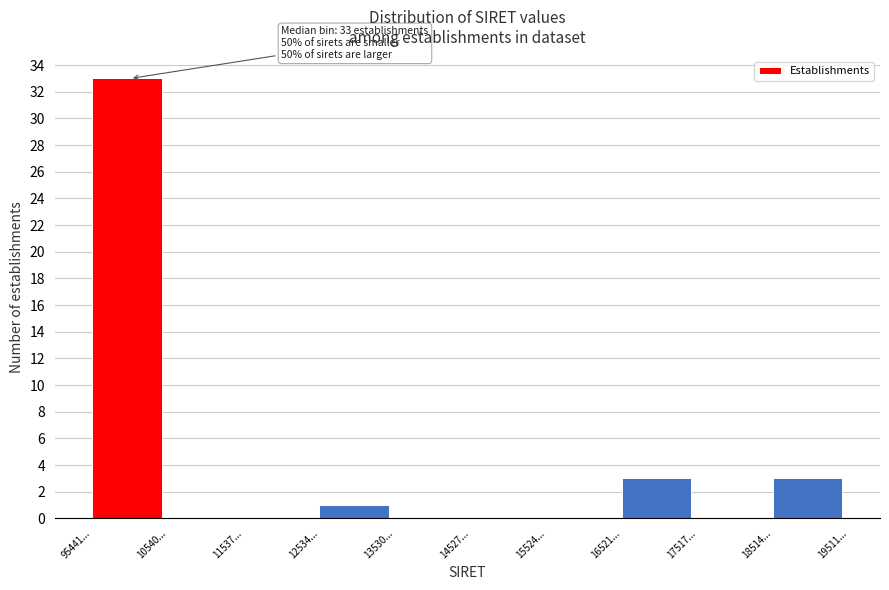

Reading right to left, extract all data points from this chart.

18514...=3	17517...=0	16521...=3	15524...=0	14527...=0	13530...=0	12534...=1	11537...=0	10540...=0	95441...=33